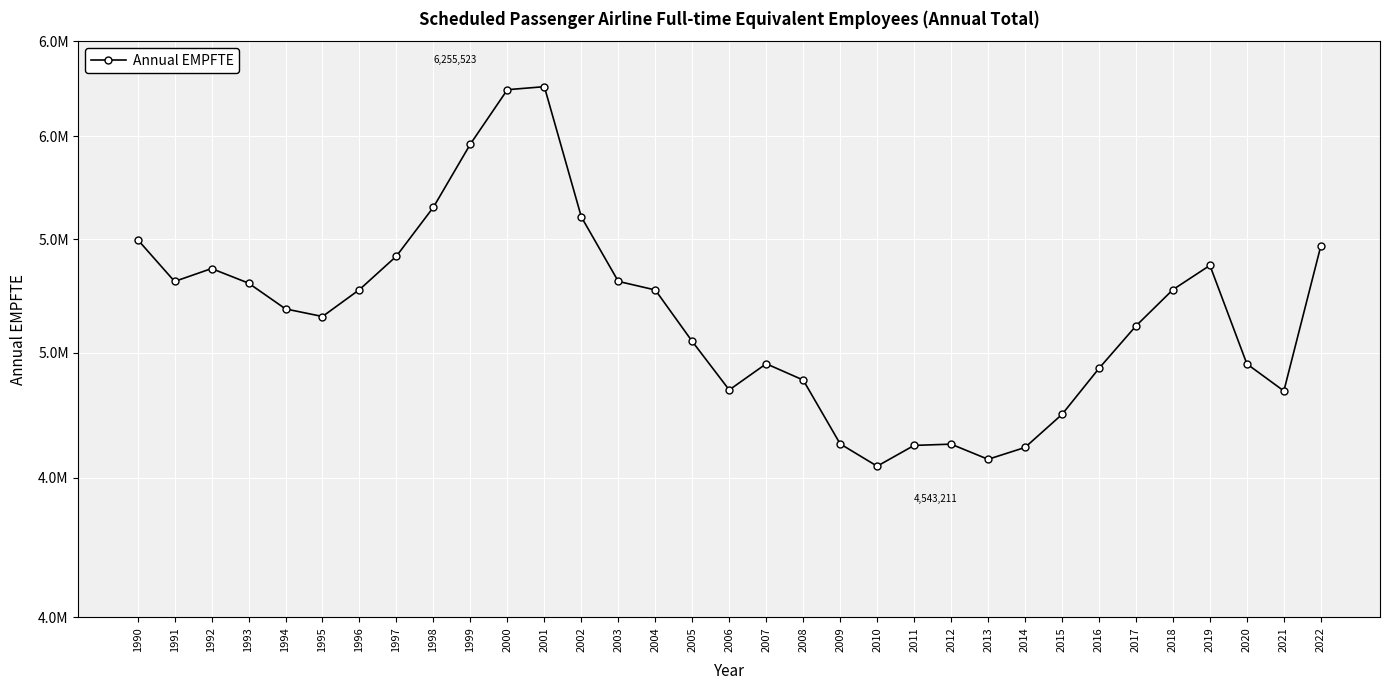

At which category does the chart reach its peak across all series?

2001